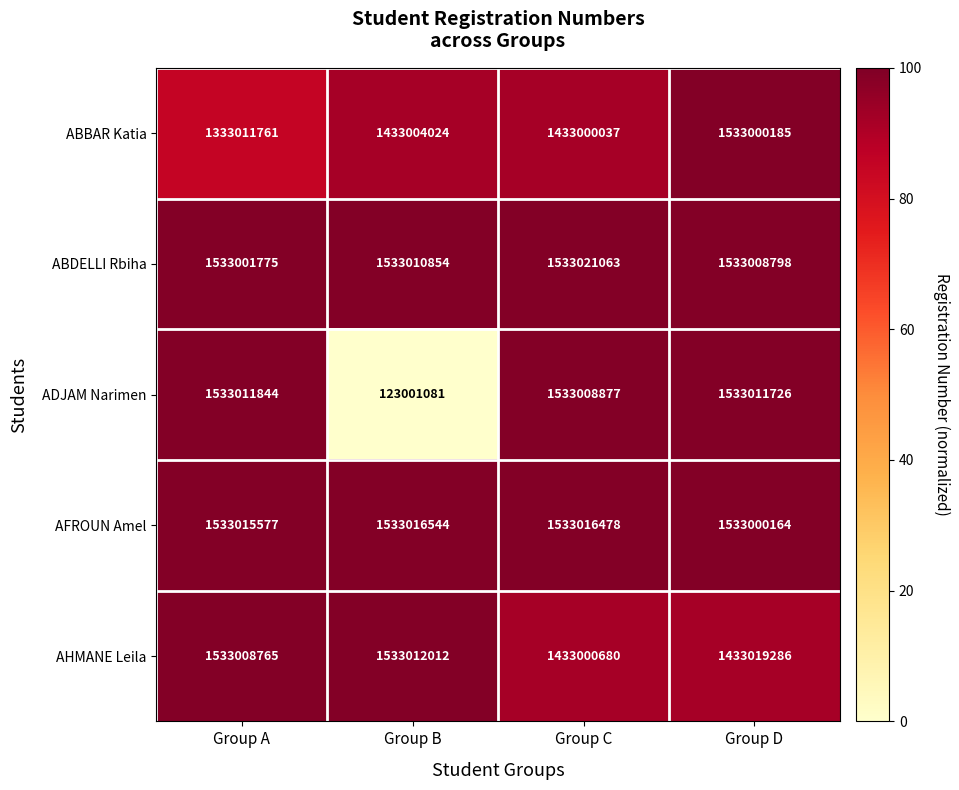

Reading left to right, transcribe all the data shown in this chart.

ABBAR Katia: 1333011761	1433004024	1433000037	1533000185
ABDELLI Rbiha: 1533001775	1533010854	1533021063	1533008798
ADJAM Narimen: 1533011844	123001081	1533008877	1533011726
AFROUN Amel: 1533015577	1533016544	1533016478	1533000164
AHMANE Leila: 1533008765	1533012012	1433000680	1433019286